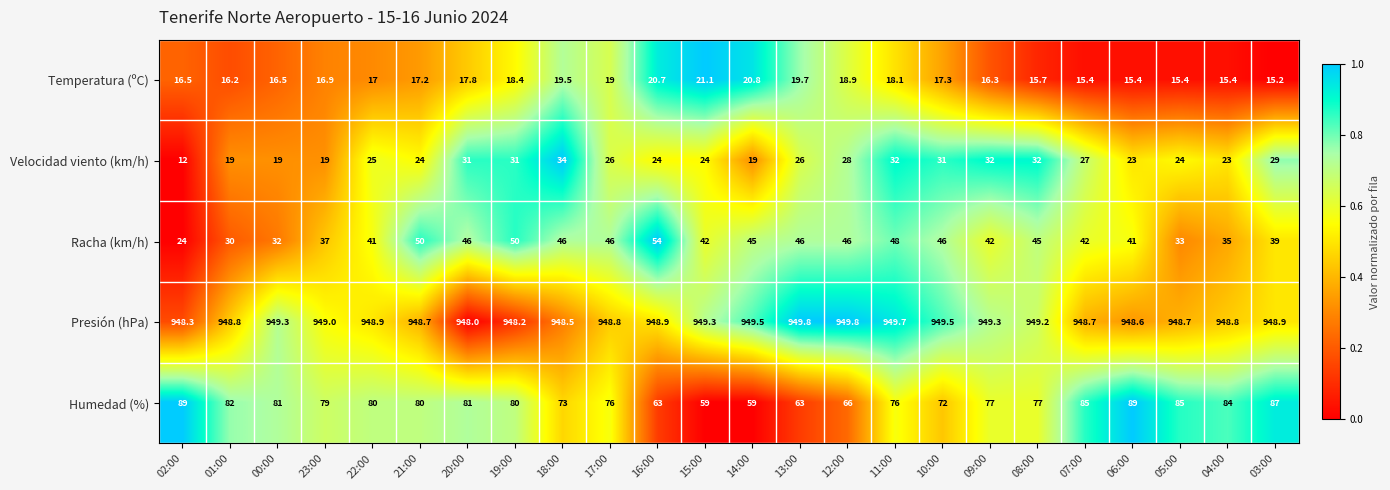

At which label does Velocidad viento (km/h) reach its peak?

18:00